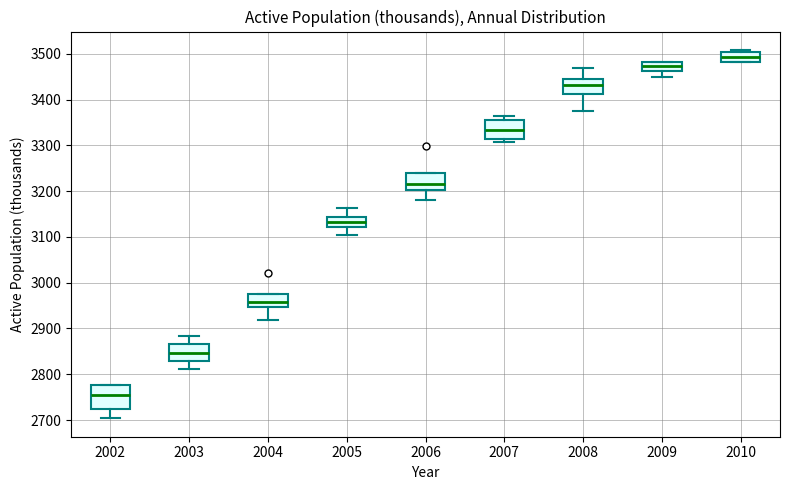

Reading left to right, transcribe this box plot: for each box, give where its median line is, the range the box spans, and where its two whiskers end, as read against the y-axis. The values are not printed on the chart, so give them approximately, as read against the axis.

2002: median 2750, box 2730 to 2780, whiskers 2700 to 2780
2003: median 2850, box 2830 to 2870, whiskers 2810 to 2880
2004: median 2960, box 2950 to 2970, whiskers 2920 to 2970
2005: median 3130, box 3120 to 3140, whiskers 3100 to 3160
2006: median 3210, box 3200 to 3240, whiskers 3180 to 3240
2007: median 3330, box 3310 to 3360, whiskers 3310 (just below the box's lower edge) to 3370
2008: median 3430, box 3410 to 3440, whiskers 3380 to 3470
2009: median 3470, box 3460 to 3480, whiskers 3450 to 3480
2010: median 3490, box 3480 to 3500, whiskers 3480 to 3510